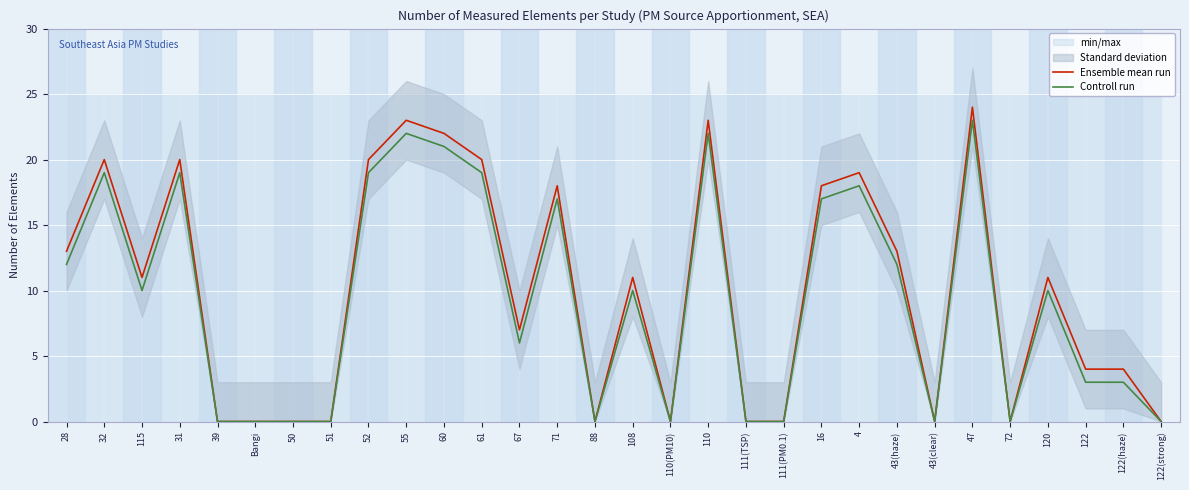

What is the difference between the second highest and minimum values in the Ensemble mean run series?

23